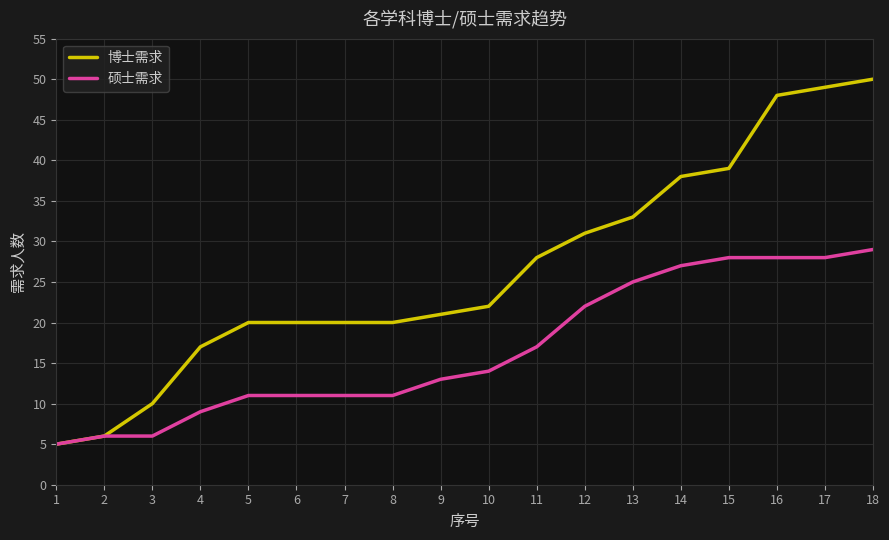

What is the minimum value for 硕士需求?

5